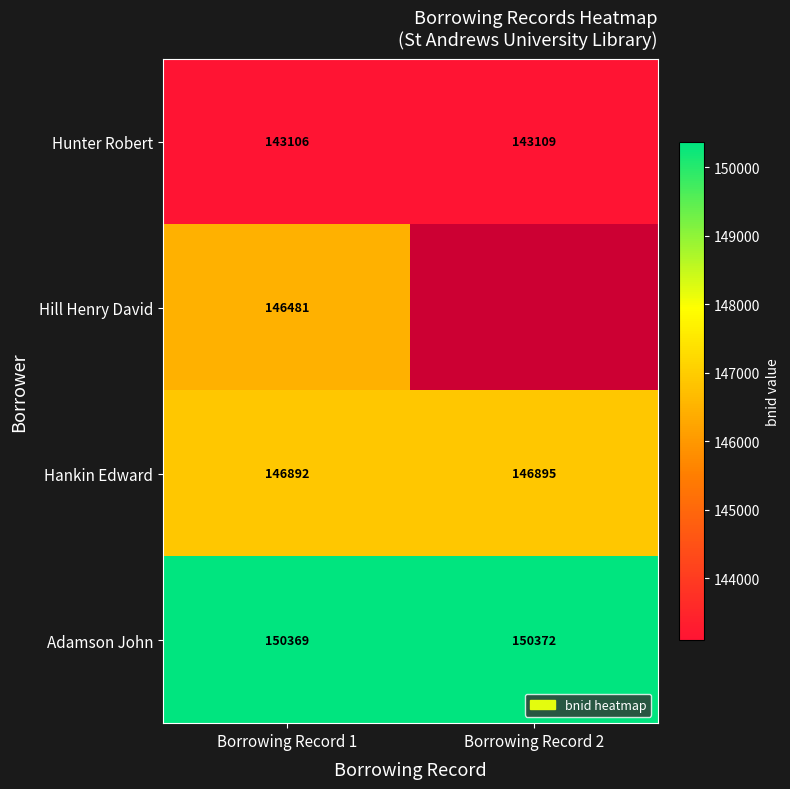

What is the minimum value shown in the chart?

143106.0